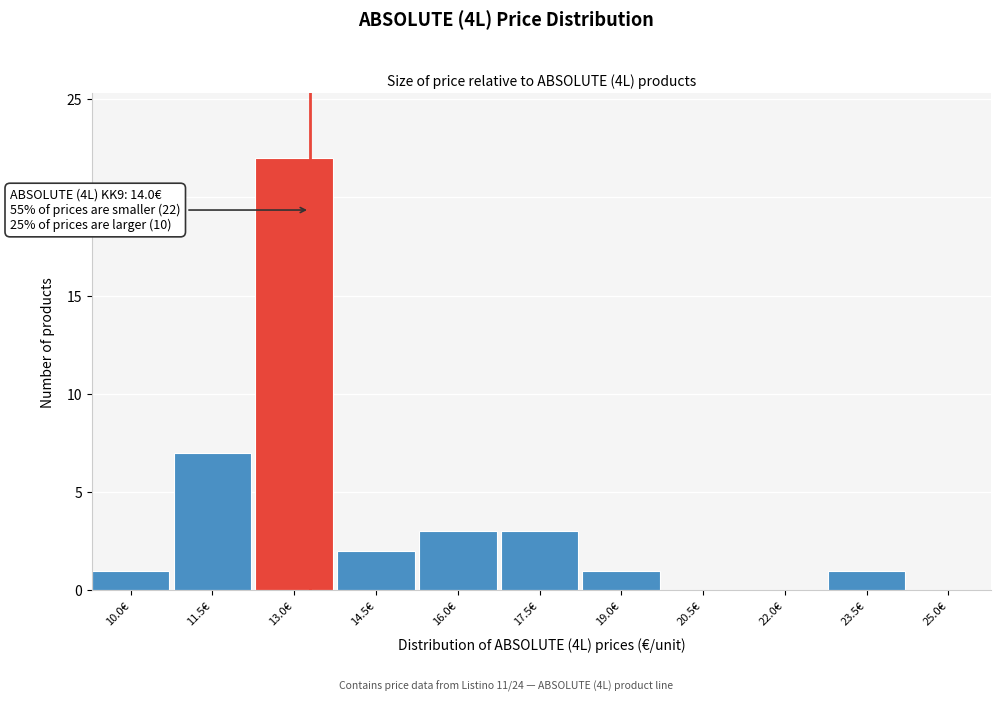

Reading right to left, extract all data points from this chart.

25.0€=0	23.5€=1	22.0€=0	20.5€=0	19.0€=1	17.5€=3	16.0€=3	14.5€=2	13.0€=22	11.5€=7	10.0€=1